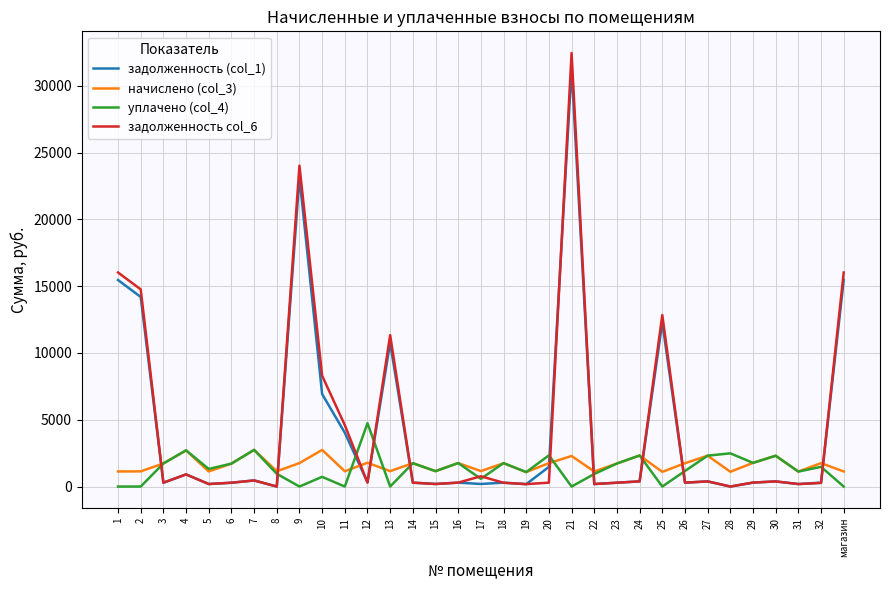

The value of уплачено (col_4) at 32 is 1476.1. True or false?

True